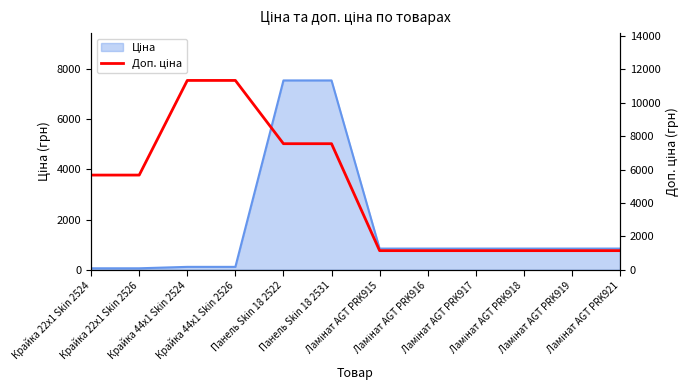

What position from the right is Ламінат AGT PRK919?

2